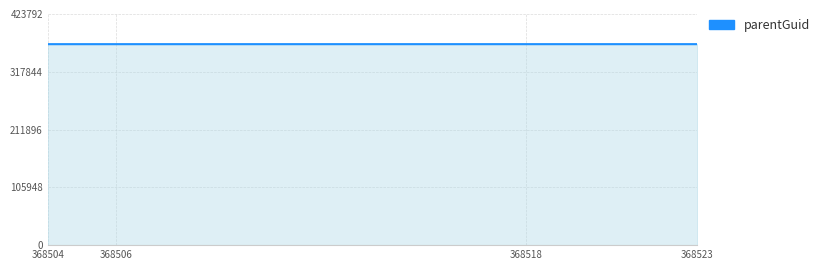

What is the sum of the values at 368523 and 368506?

737016